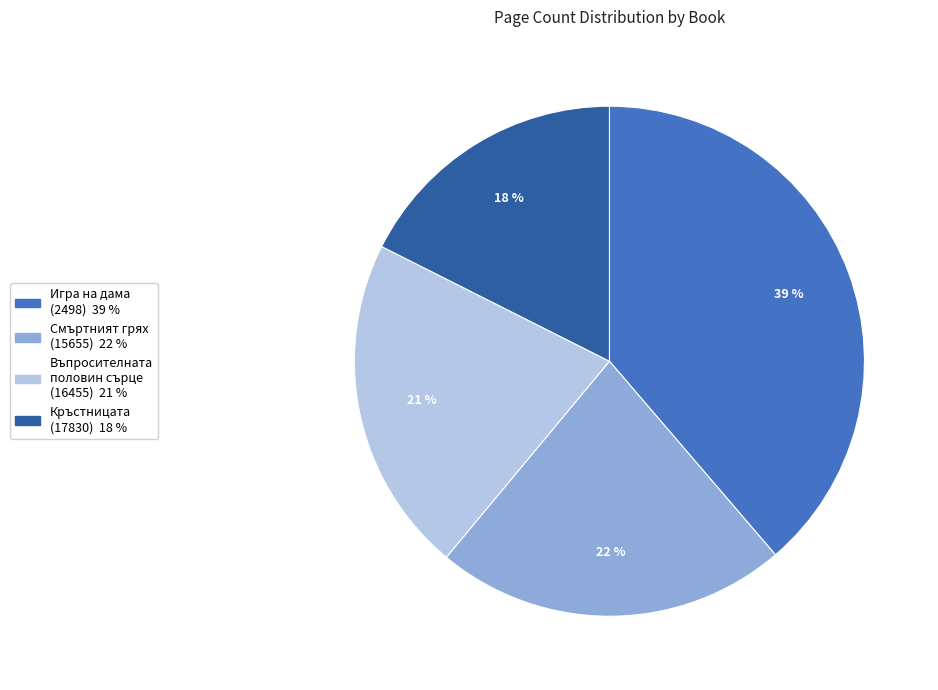

Is there a majority slice in this chart?

No